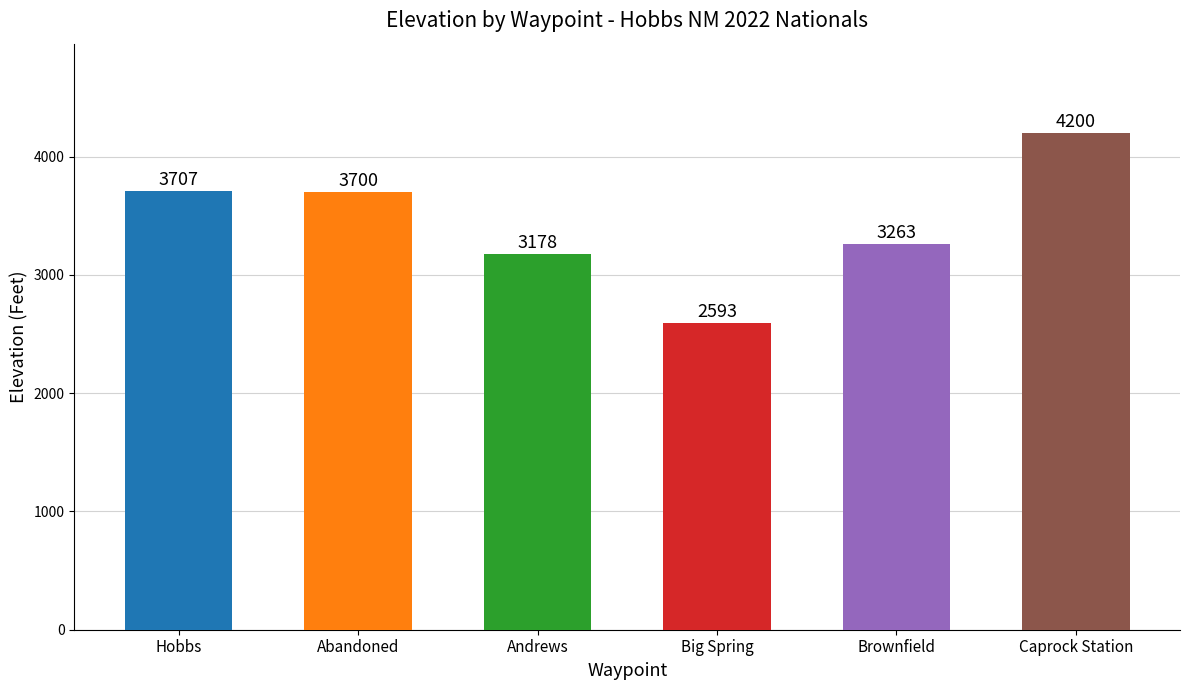

Reading right to left, list all the values displayed in this chart.

4200	3263	2593	3178	3700	3707